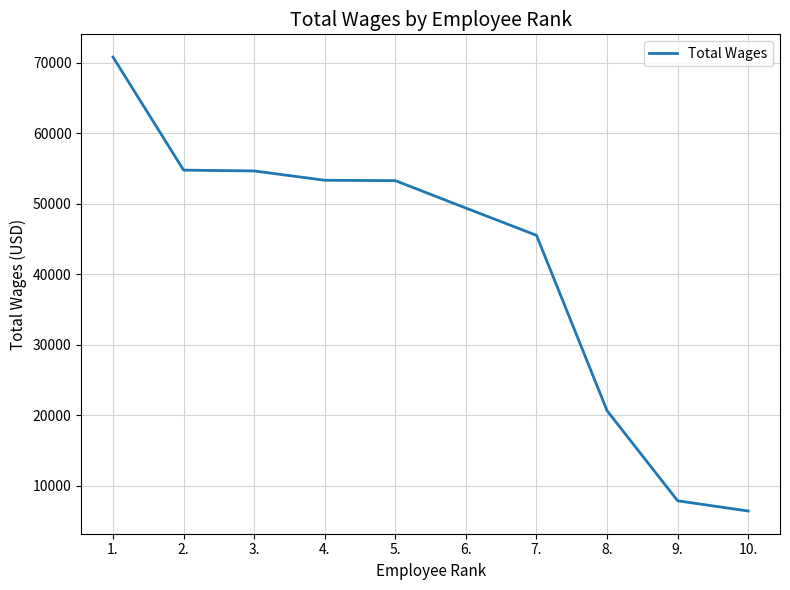

Which has a higher value, 10. or 7.?

7.